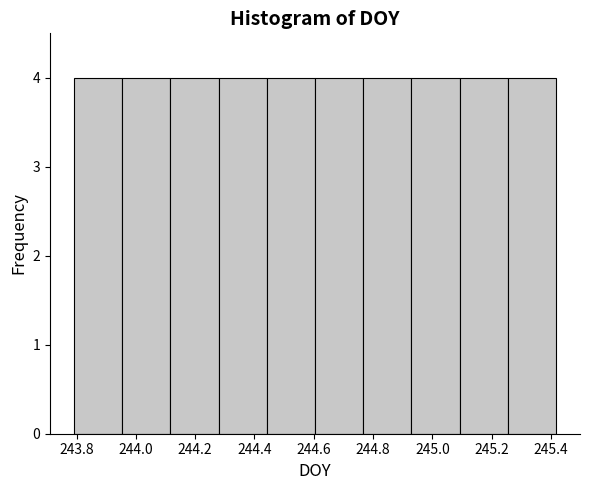

How tall is the bar that spans 244.12 to 244.28 on the x-axis? Neither the bar edges nor the heights are printed on the chart, so give them approximately, as read against the axes.

4